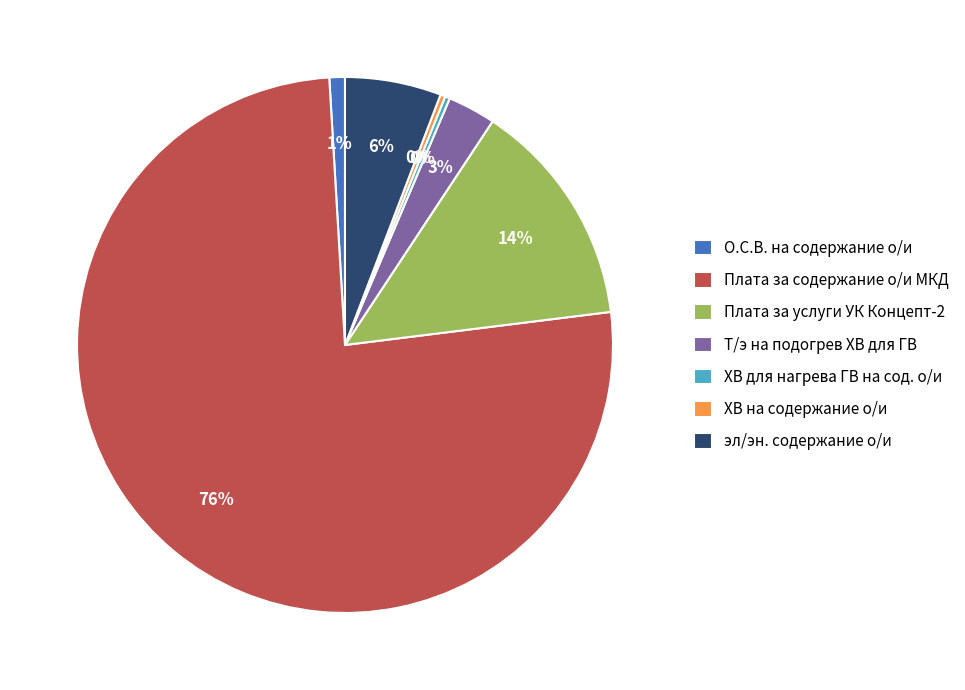

To the nearest percent, what is the difference between the эл/эн. содержание о/и and ХВ на содержание о/и slice percentages?

6%